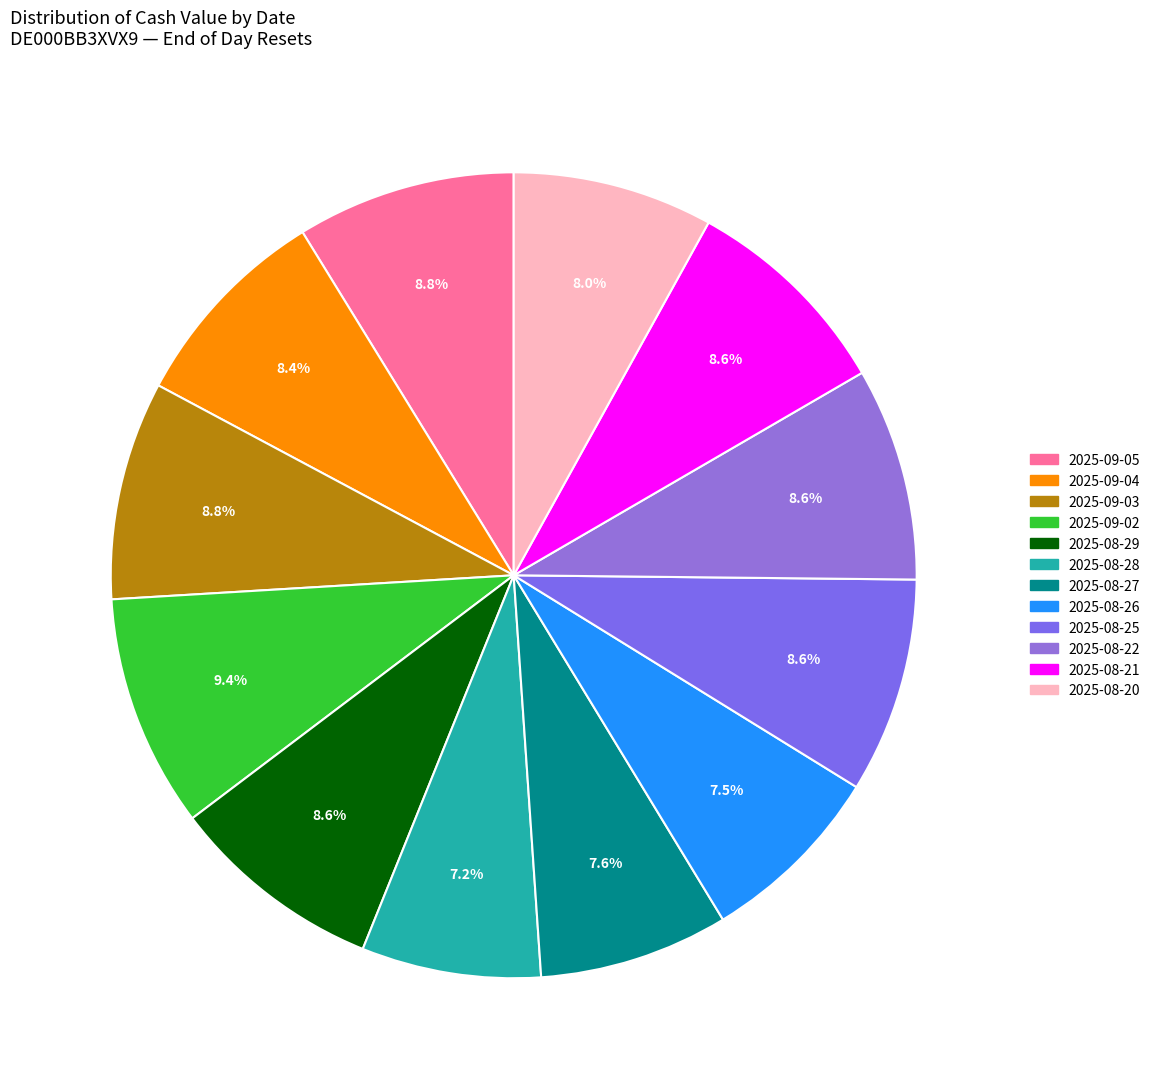

Rank the categories by value from lowest to highest.

2025-08-28, 2025-08-26, 2025-08-27, 2025-08-20, 2025-09-04, 2025-08-22, 2025-08-29, 2025-08-21, 2025-08-25, 2025-09-03, 2025-09-05, 2025-09-02